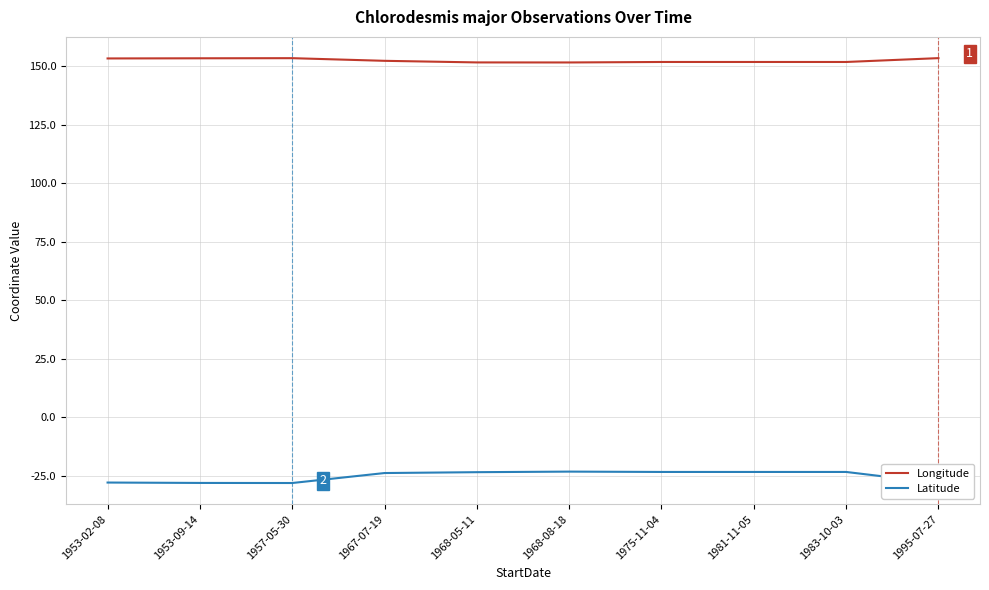

True or false: Latitude and Longitude intersect in this chart.

False